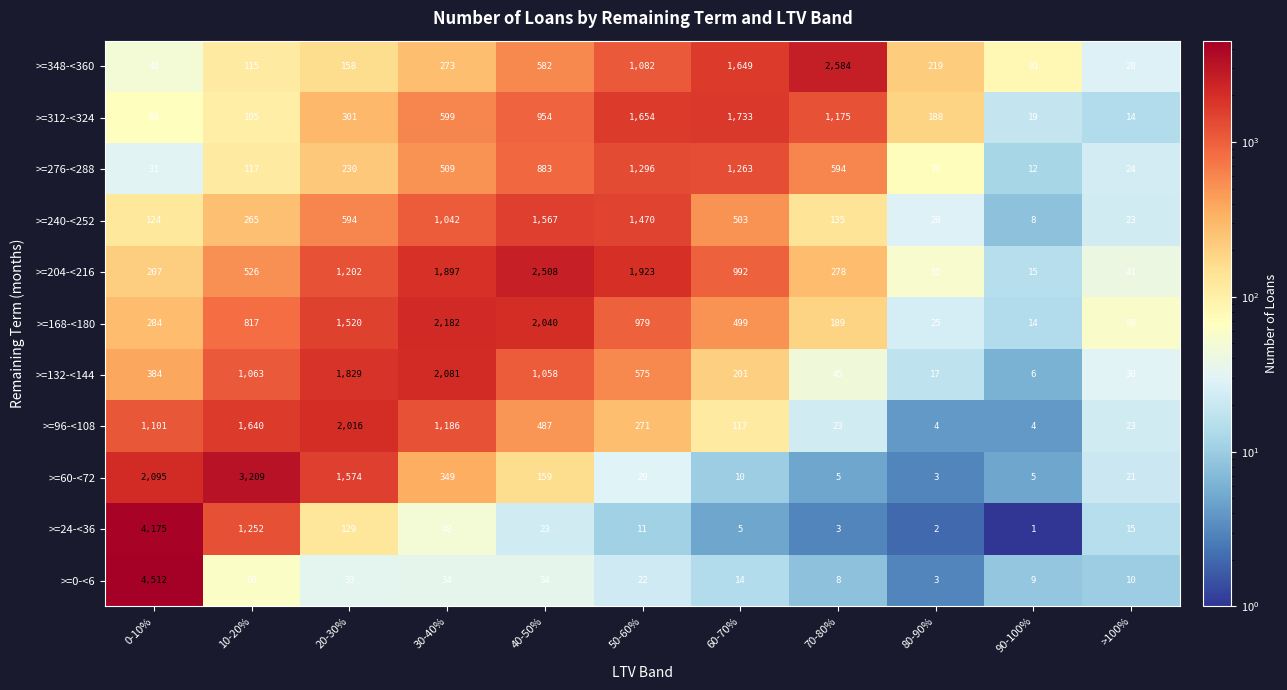

At 20-30%, list the series in order from largest to smallest.

>=96-<108, >=132-<144, >=60-<72, >=168-<180, >=204-<216, >=240-<252, >=312-<324, >=276-<288, >=348-<360, >=24-<36, >=0-<6